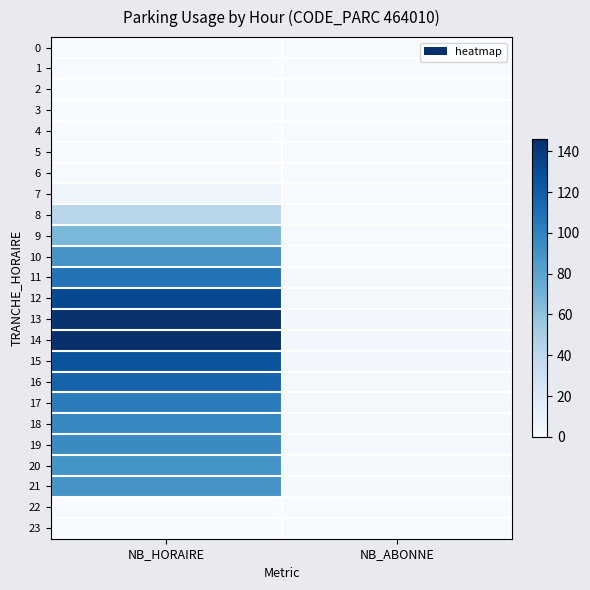

Which series has the largest range (max minus min)?

14